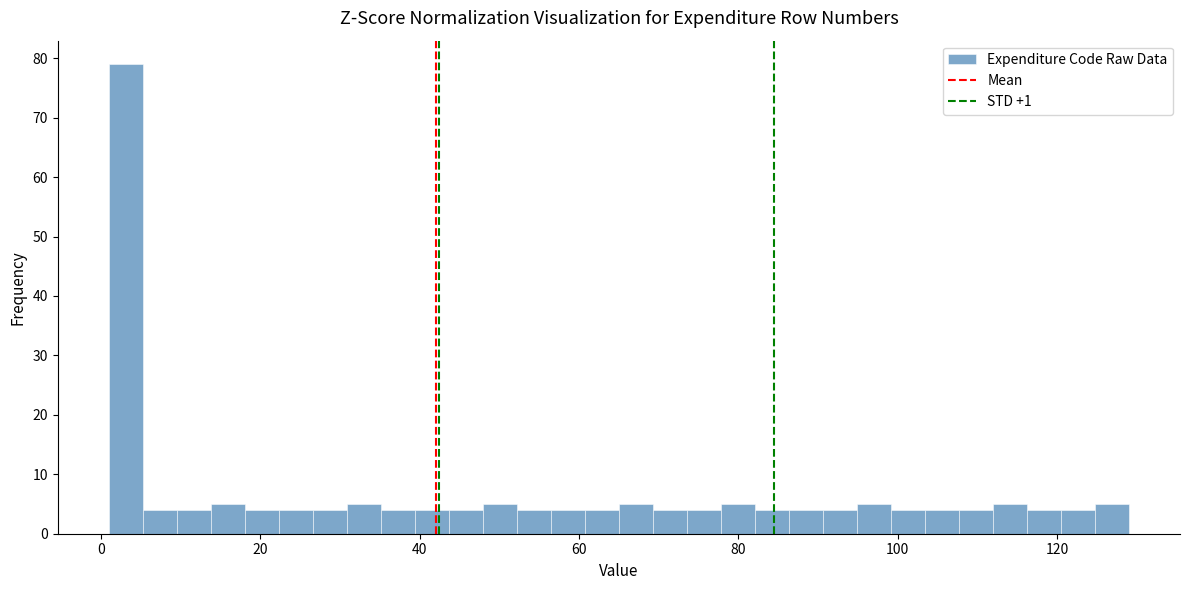

Read against the x-axis, roughly where is the centre of the tallest bar?

4